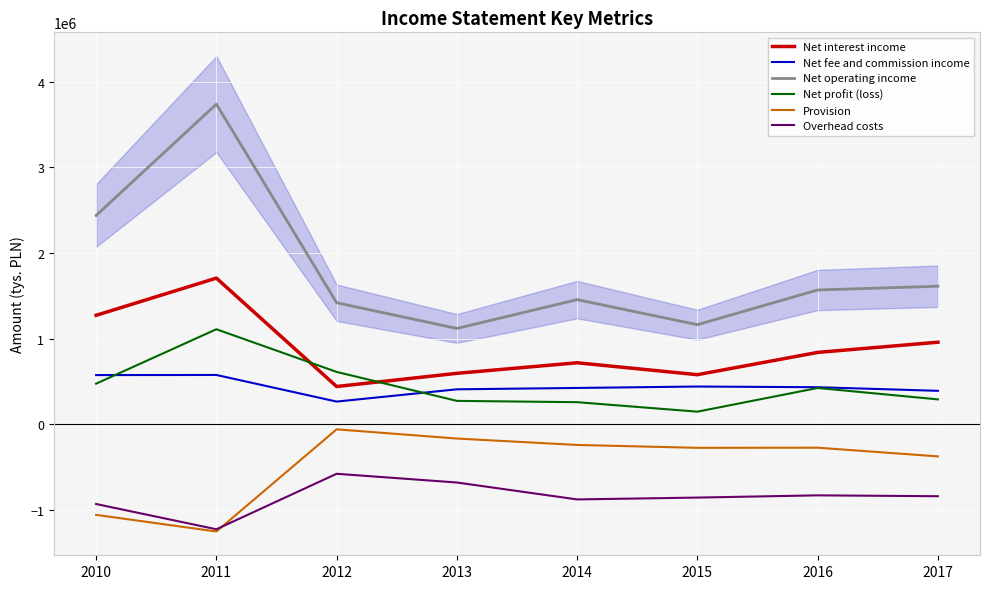

True or false: Net operating income and Net interest income cross at least once.

False